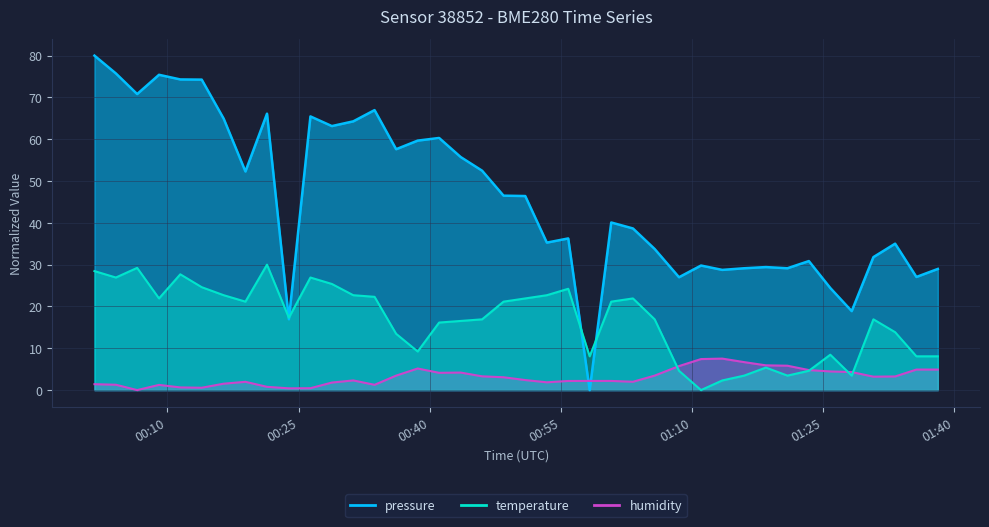

True or false: temperature has more than 0 points higher than both neighbors.

True